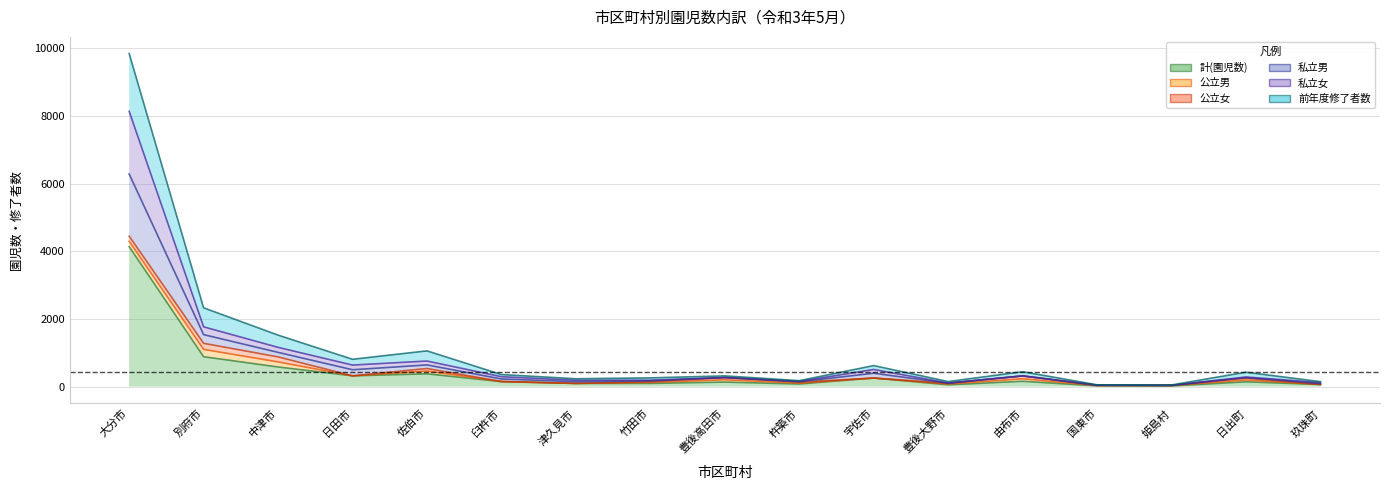

What is the highest value of the 計(園児数) series?

4136